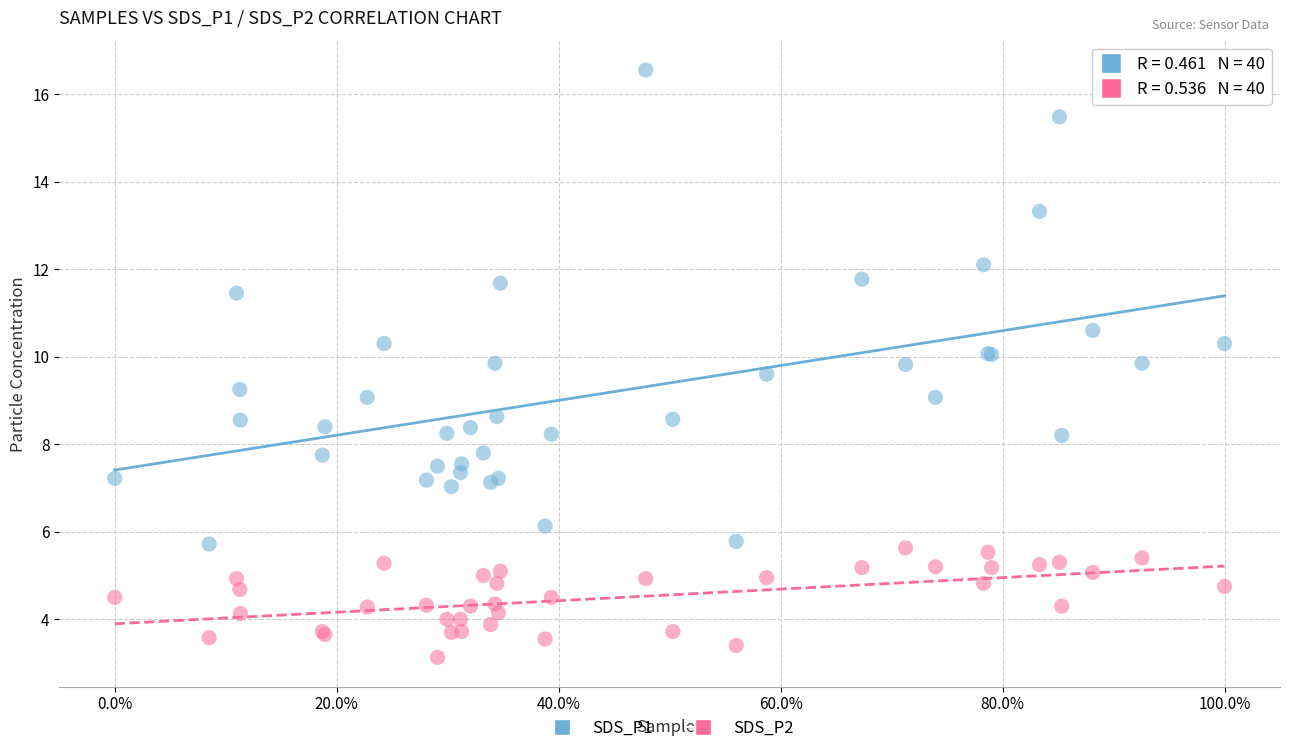

Which series has the widest spread of Y values?

SDS_P1